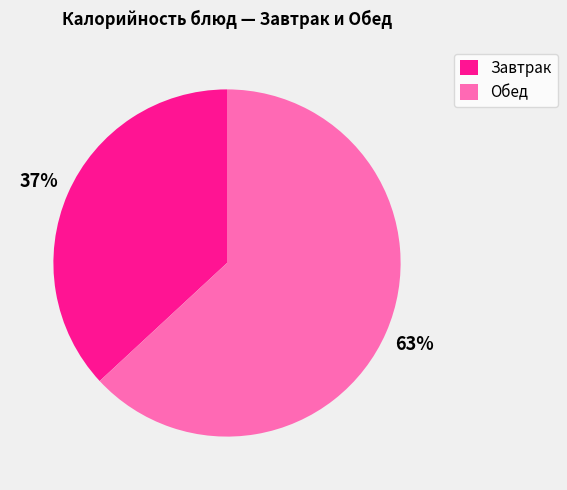

Is the sum of Обед and Завтрак greater than half?

Yes